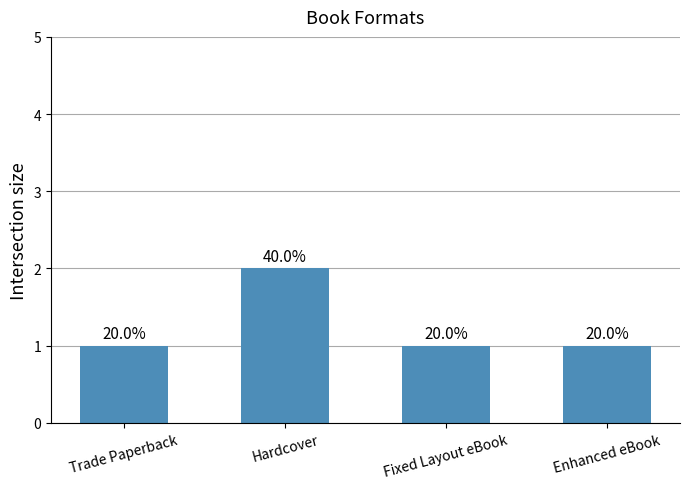

What is the label of the 2nd bar from the right?

Fixed Layout eBook